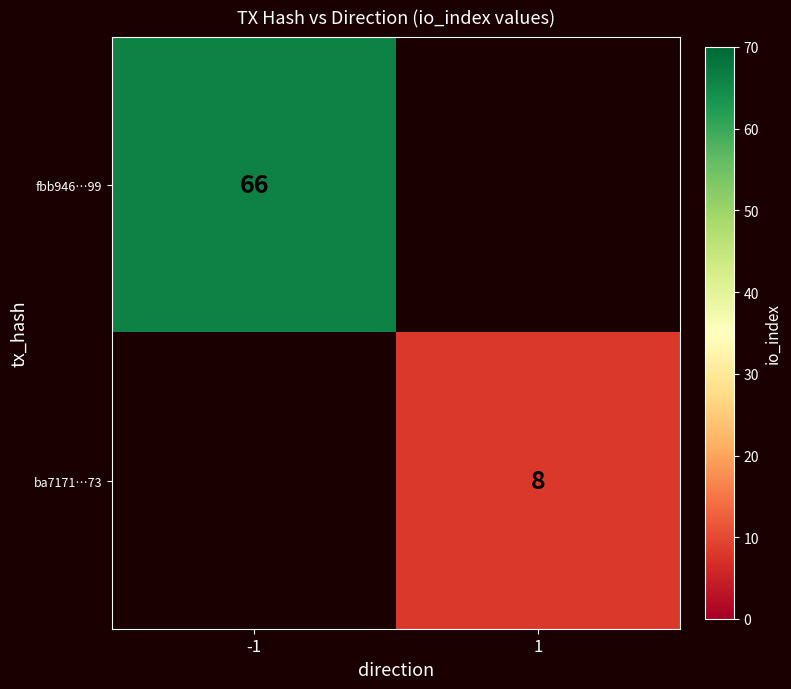

Is the value of fbb946…99 at -1 greater than the value of ba7171…73 at 1?

Yes